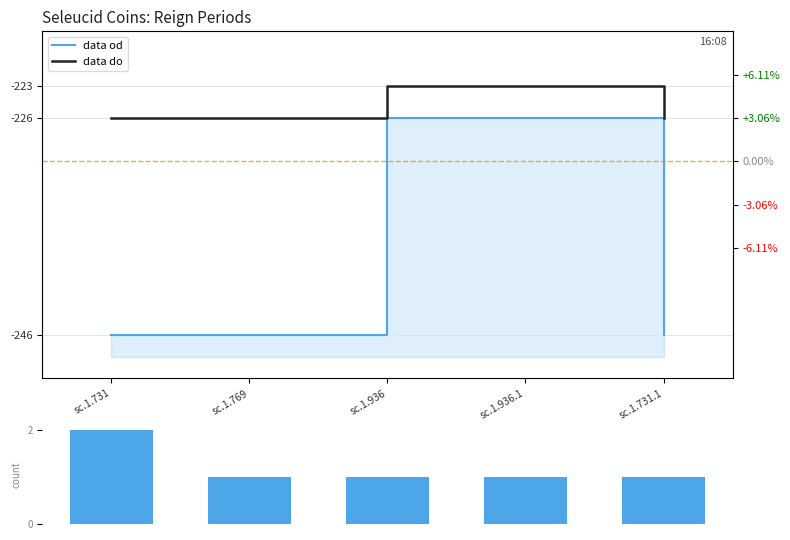

At which label is data do closest to -224?

sc.1.936